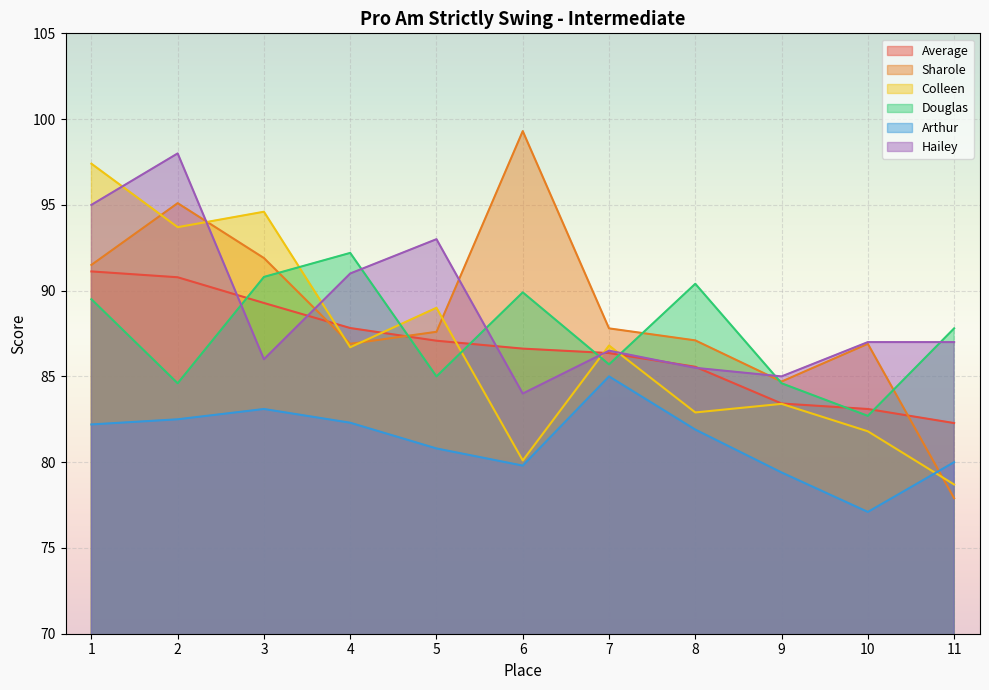

What are all the series names shown in the legend?

Average, Sharole, Colleen, Douglas, Arthur, Hailey